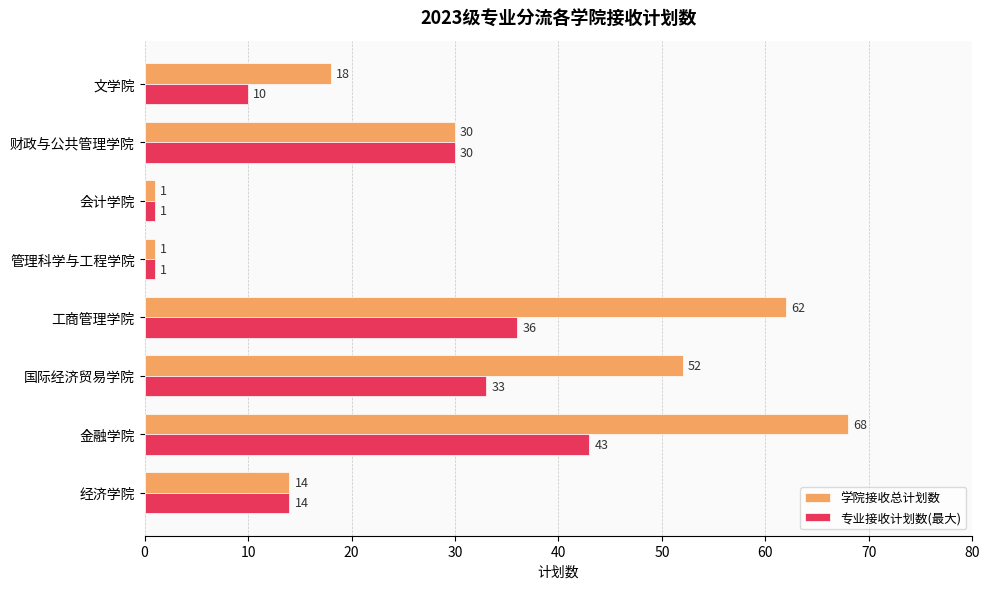

List the series in order of their peak value, lowest first.

专业接收计划数(最大), 学院接收总计划数